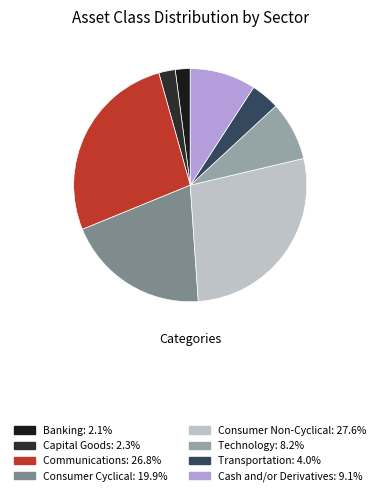

Does Communications represent more than half of the total?

No